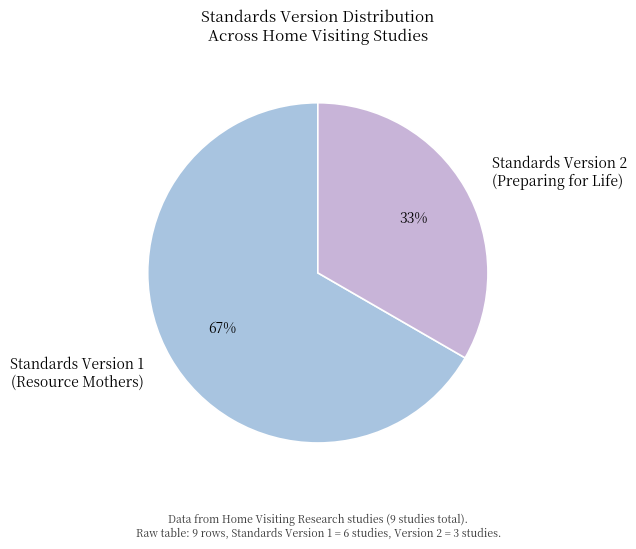

To the nearest percent, what portion does Standards Version 1 (Resource Mothers) represent?

67%